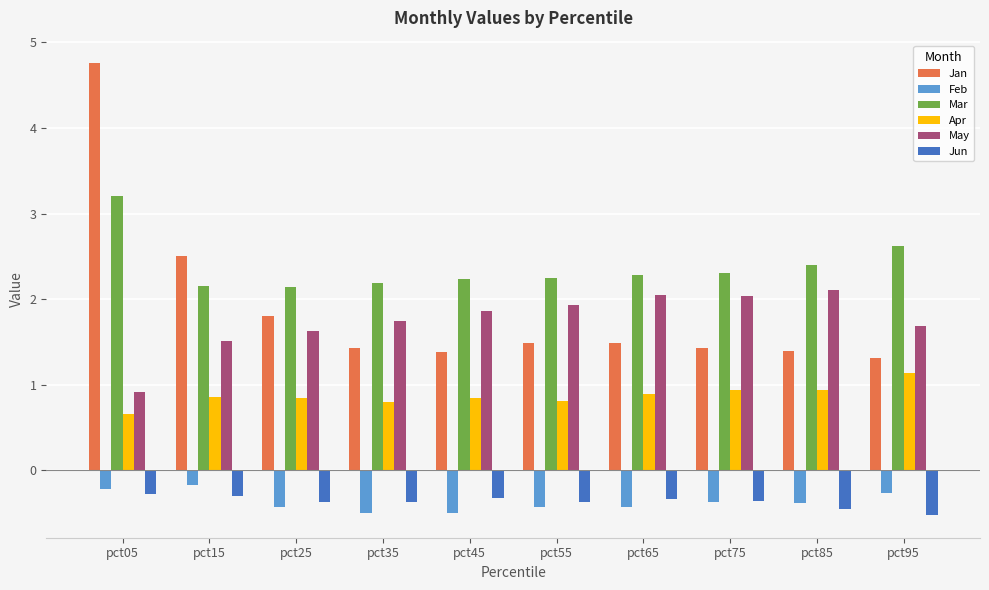

What is the minimum value for Jun?

-0.5